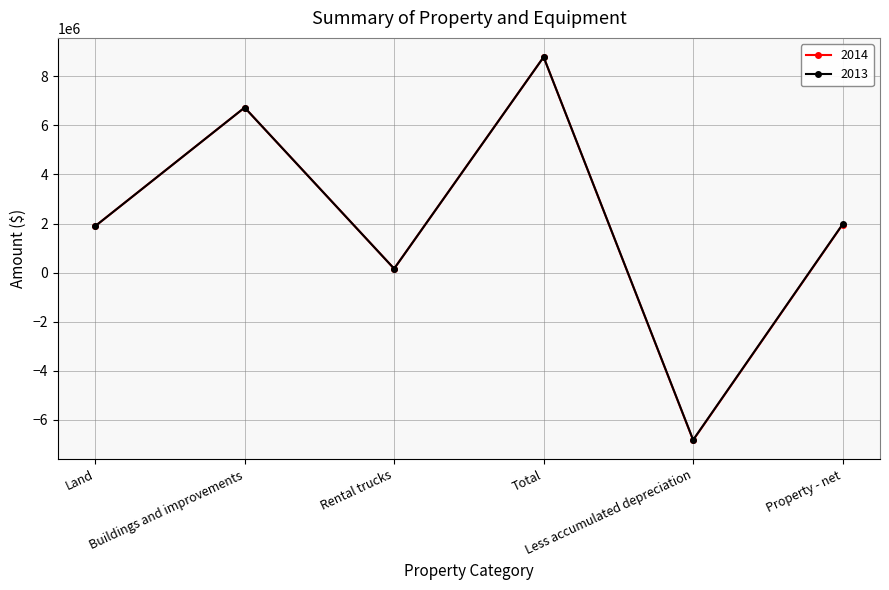

What is the difference between the 2013 values at Land and Buildings and improvements?

4831503